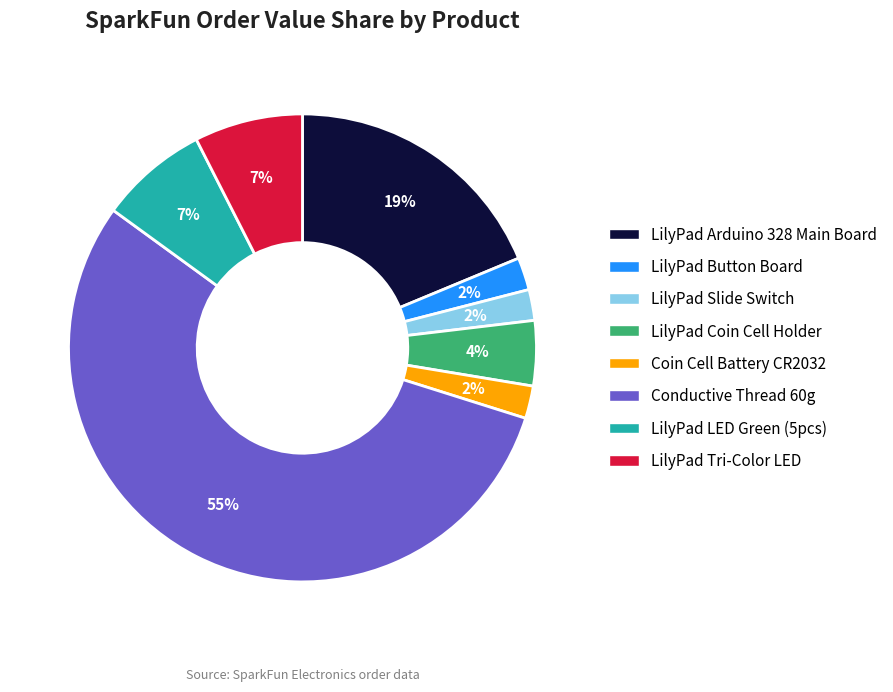

Is there any slice that represents more than half of the pie?

Yes